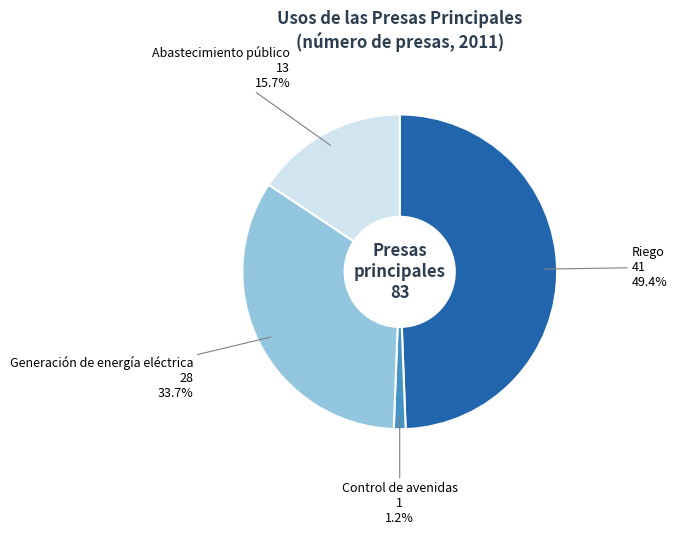

Rank the categories by value from highest to lowest.

Riego, Generación de energía eléctrica, Abastecimiento público, Control de avenidas